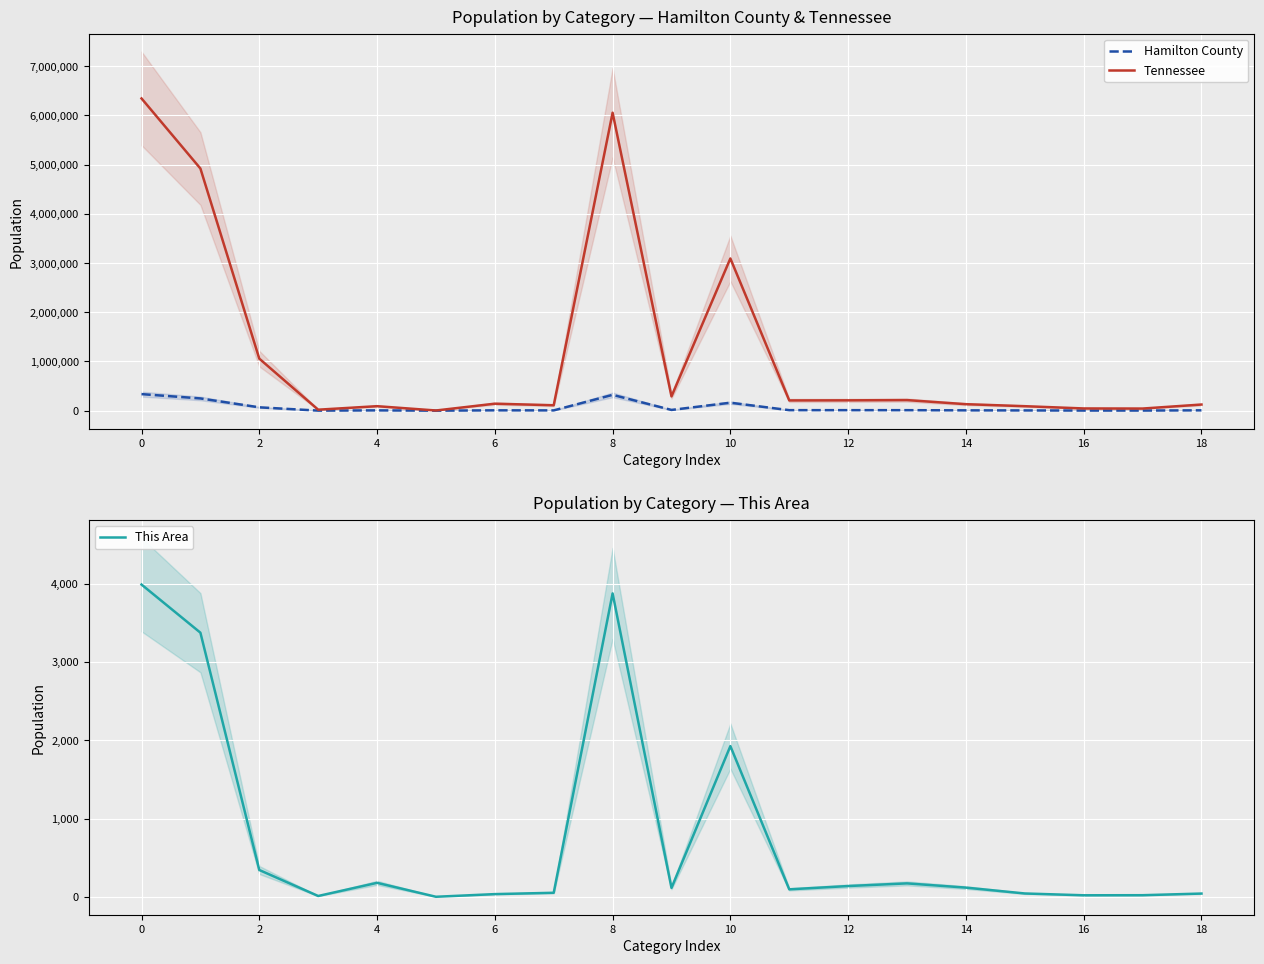

The Tennessee series shows 112464 at 12. True or false?

False